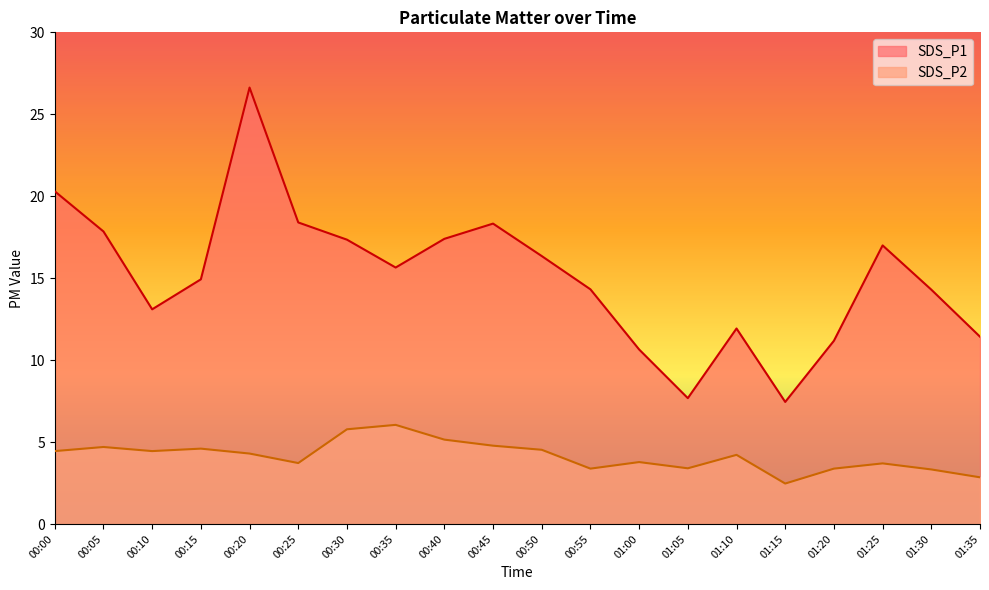

Does the chart display data point markers on the line(s)?

No